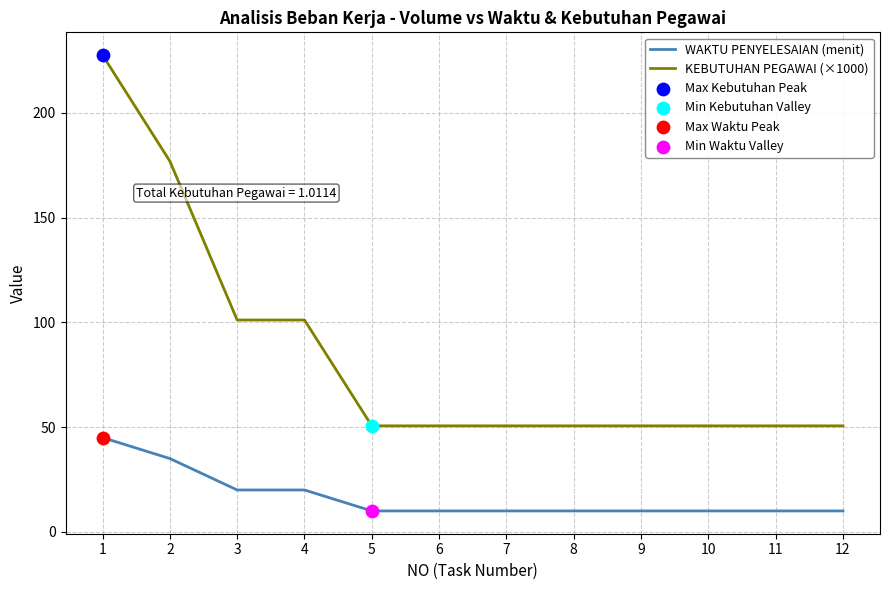

At which category is the sum across all series the highest?

1